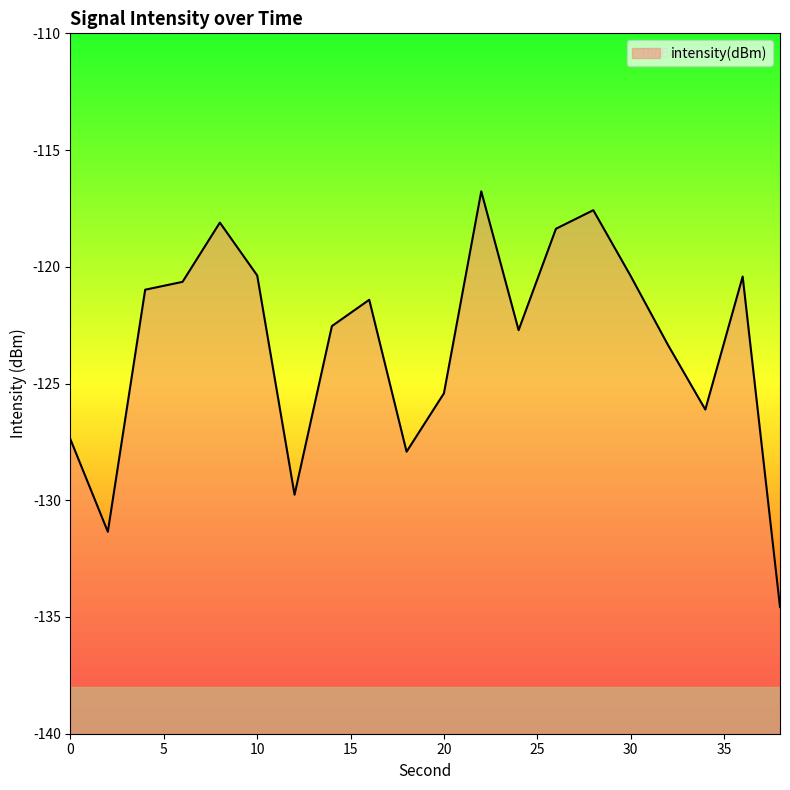

Does the chart display data point markers on the line(s)?

No